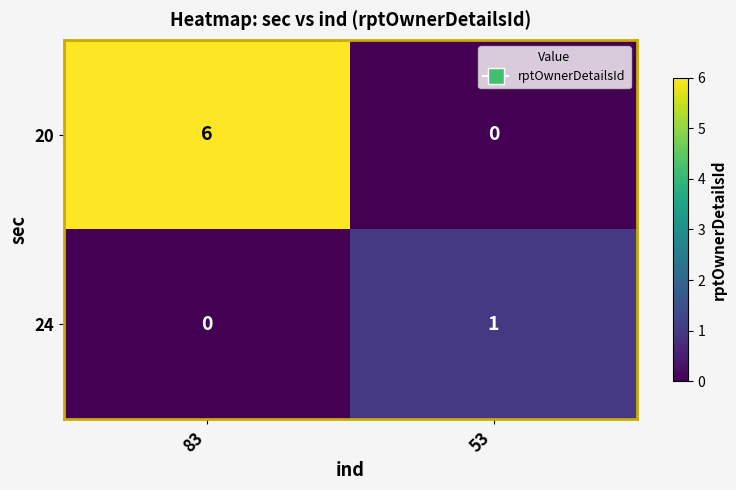

What is the average value of the 20 series?

3